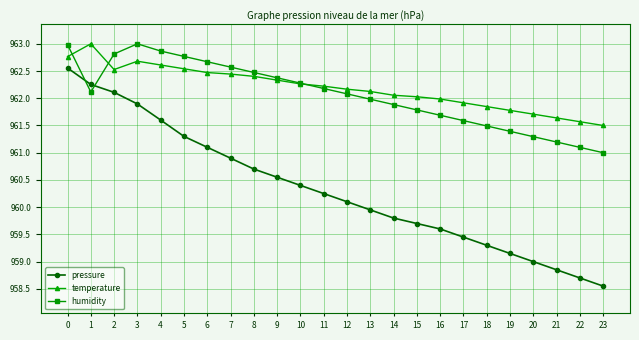

What is the difference between the maximum and second lowest values in the temperature series?

1.4